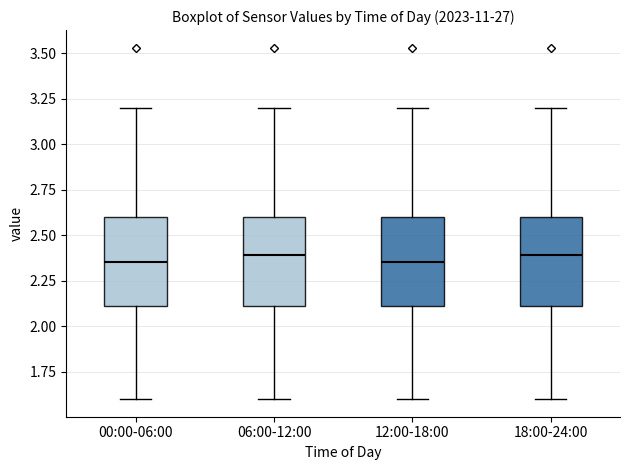

Where does the lower whisker of the box for 06:00-12:00 end on the y-axis? The values are not printed on the chart, so give them approximately, as read against the axis.

1.60